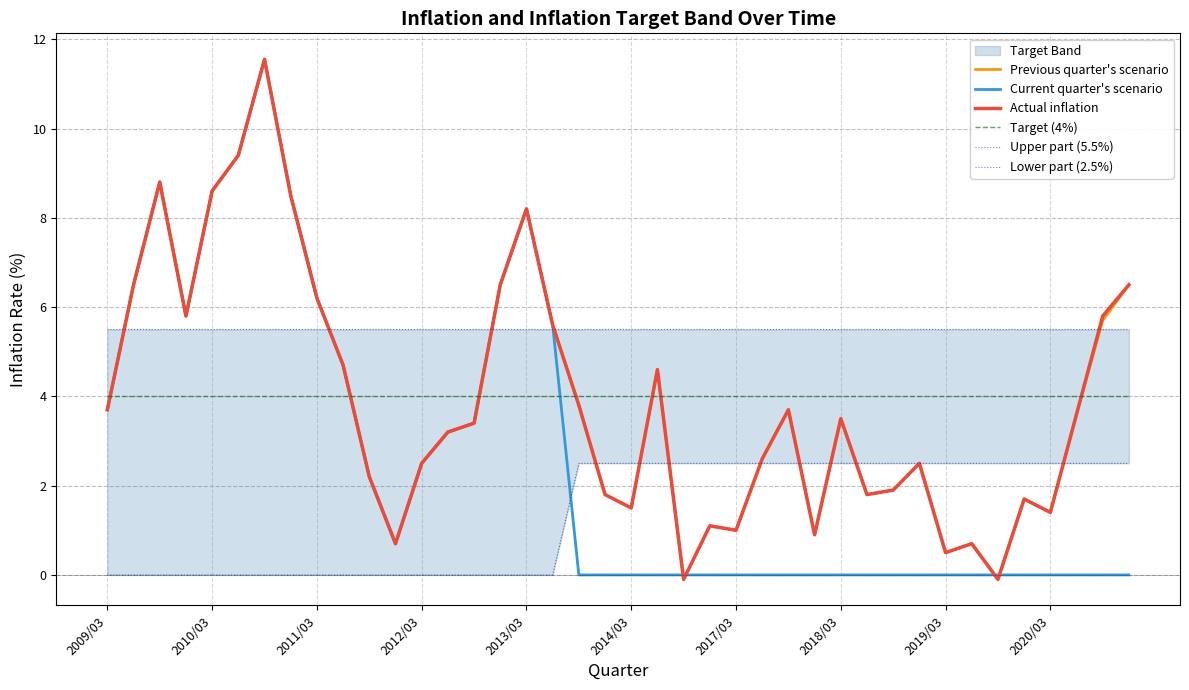

What is the maximum value for Actual inflation?

11.6